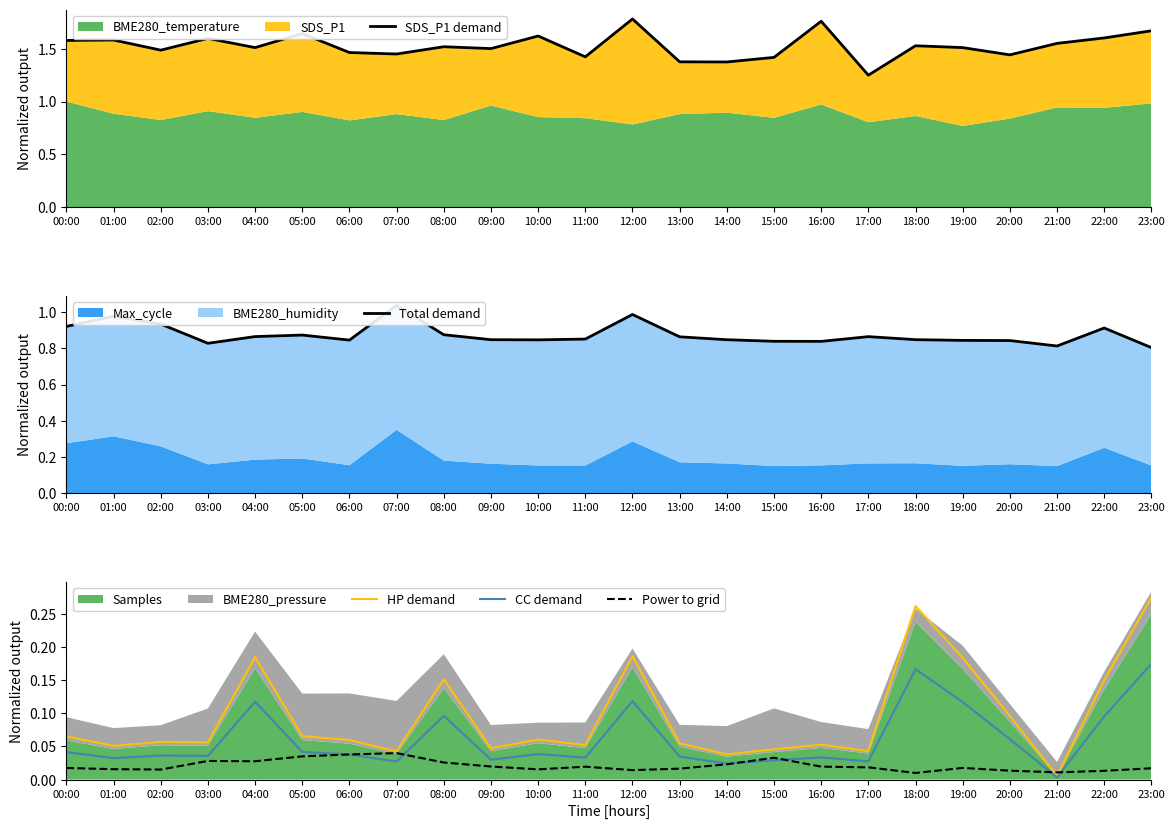

True or false: SDS_P1 demand has more than 0 points higher than both neighbors.

True